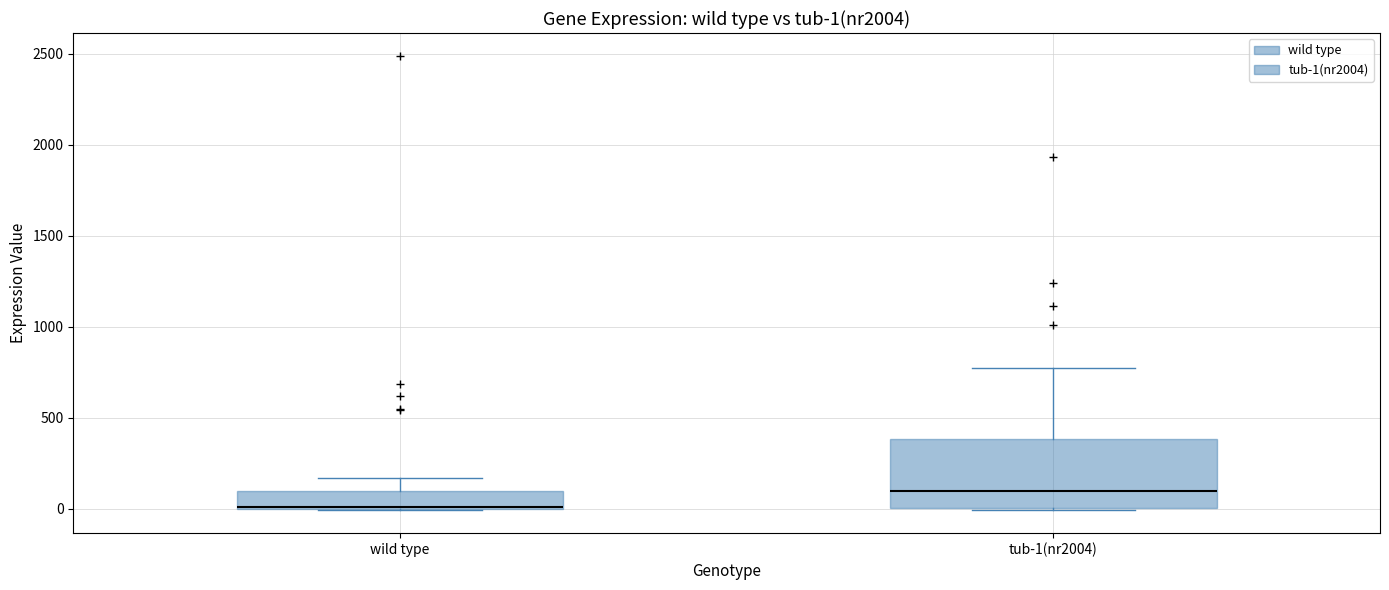

Comparing the boxes themselves (not the whiskers), which one is the tallest?

tub-1(nr2004)